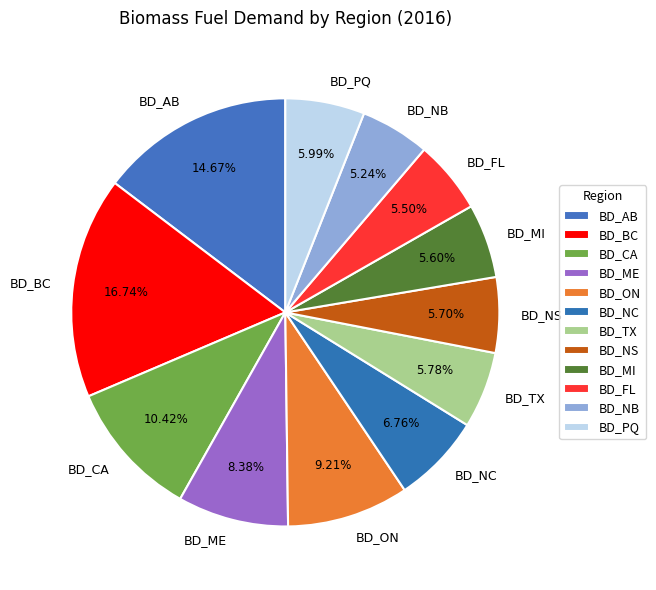

Does any single category account for the majority?

No